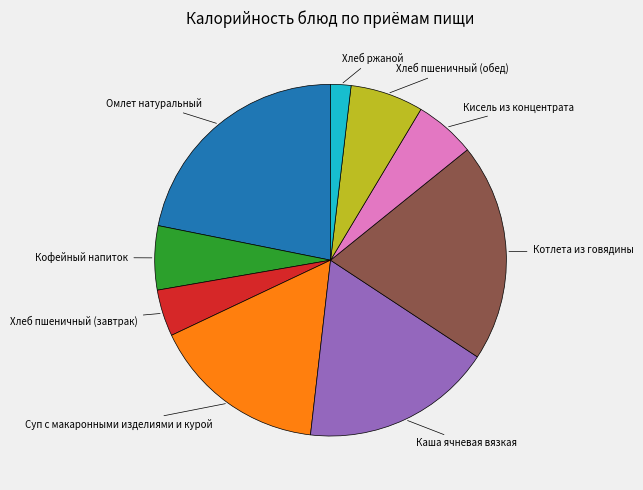

Is there any slice that represents more than half of the pie?

No